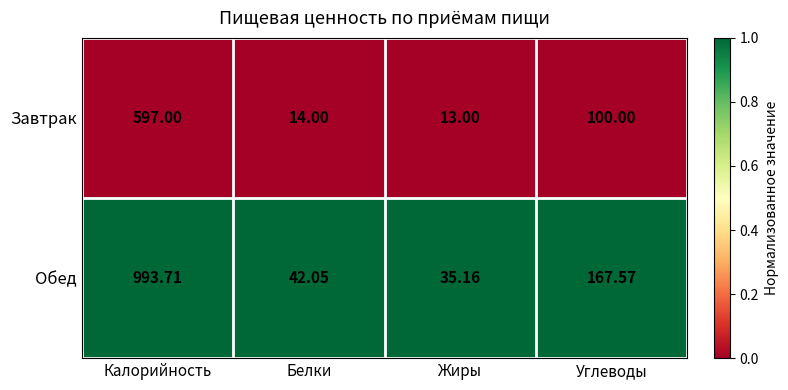

Rank the series by their average value, from lowest to highest.

Завтрак, Обед